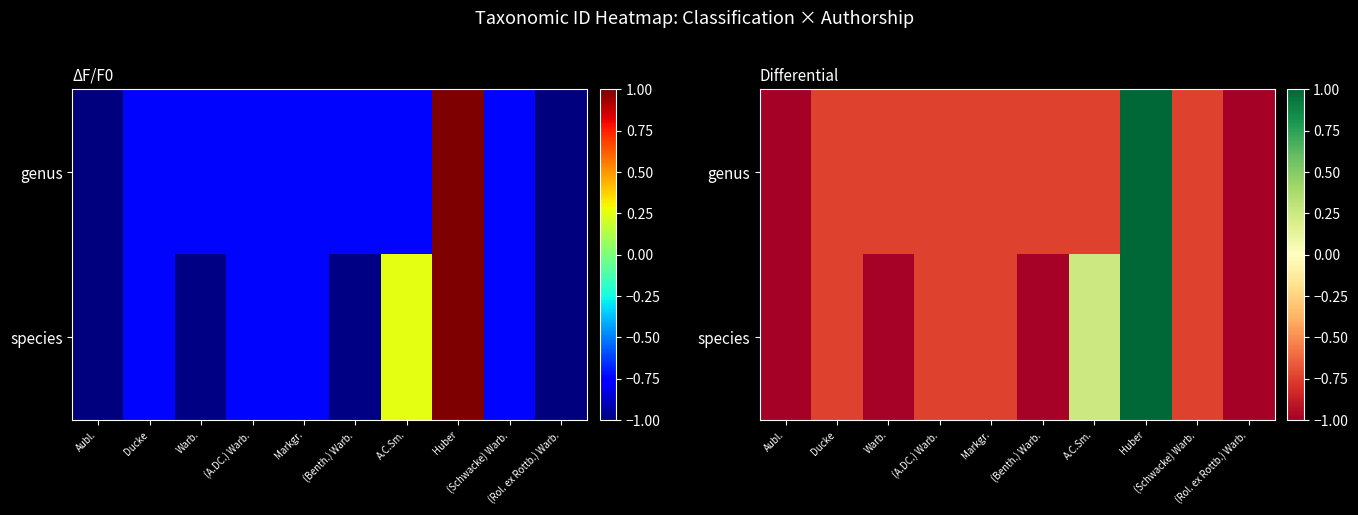

What is the greatest value displayed?

1.0